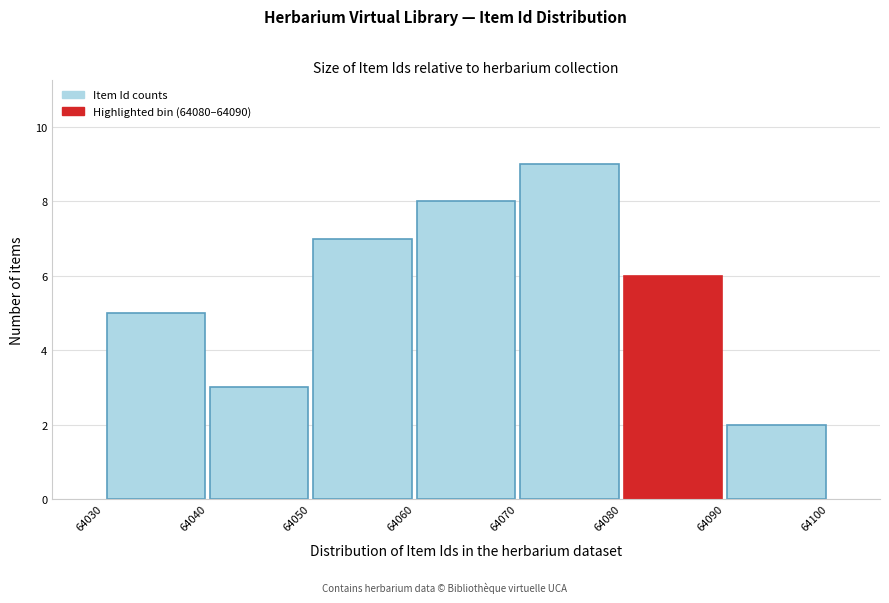

Reading left to right, transcribe this chart: for each bar, give the range it covers on the x-axis and its height. The values are not printed on the chart, so give them approximately, as read against the axis.

64030 to 64040: 5
64040 to 64050: 3
64050 to 64060: 7
64060 to 64070: 8
64070 to 64080: 9
64080 to 64090: 6
64090 to 64100: 2